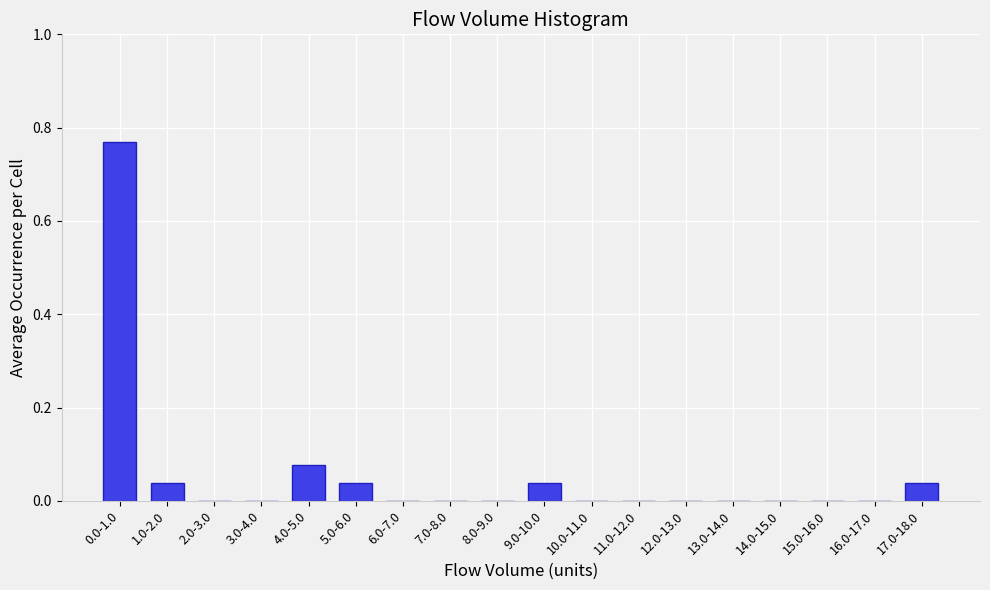

Between 4.0-5.0 and 1.0-2.0, which is larger?

4.0-5.0